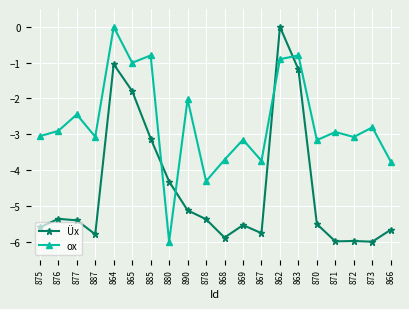

How many data points does each series have?

20